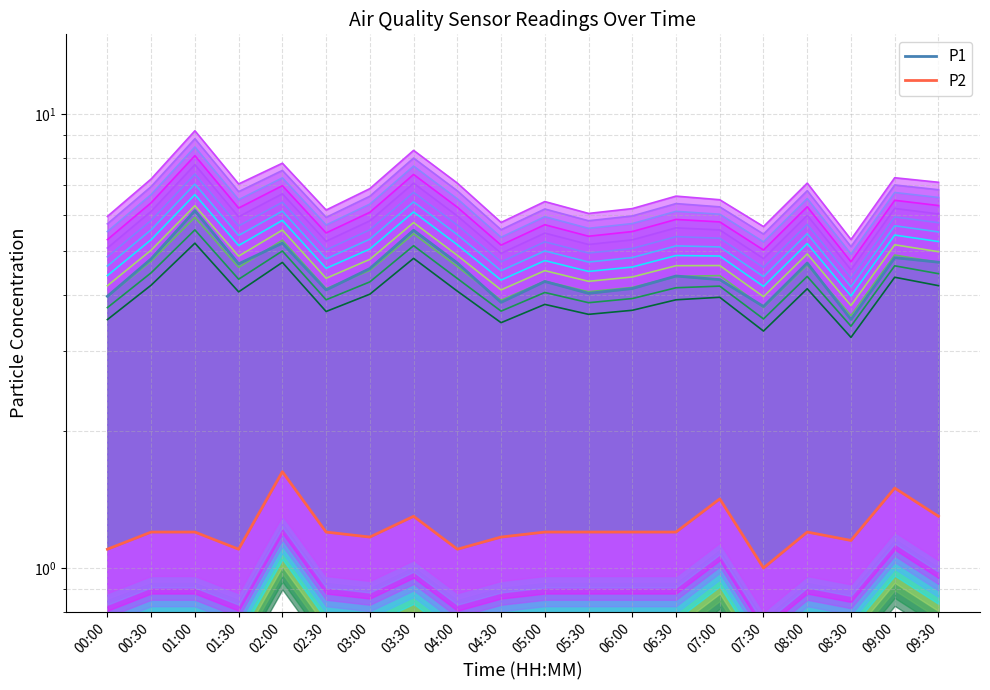

How many data points in P2 are above 1?

19